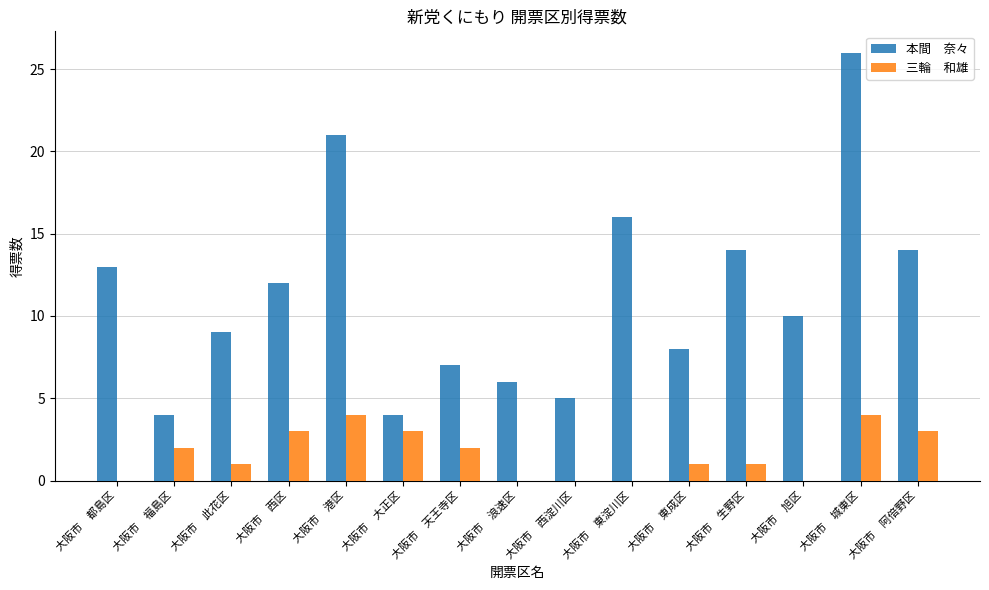

Count the number of data series in this chart.

2